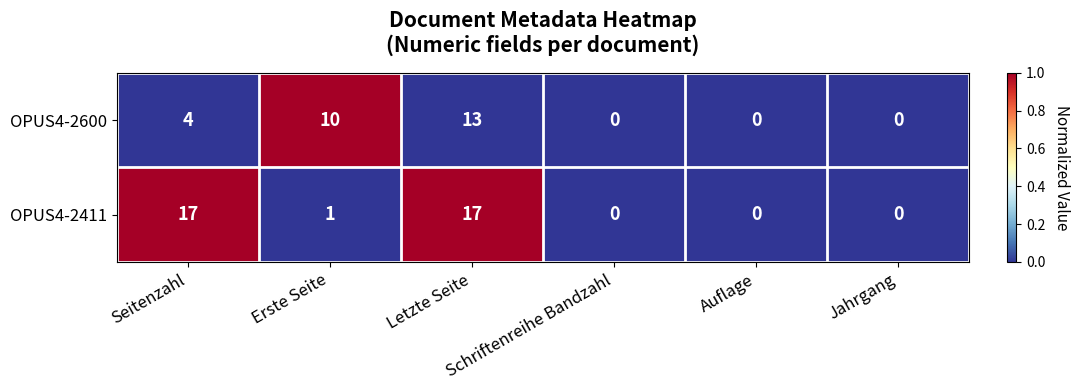

Which series has the largest range (max minus min)?

OPUS4-2411